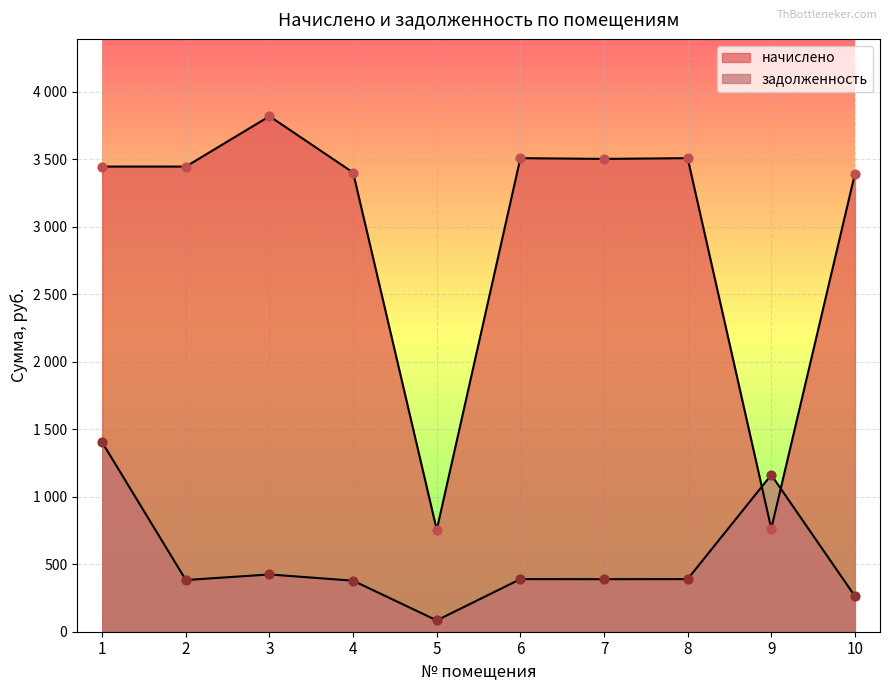

What is the total value across all series at 3?

4244.1